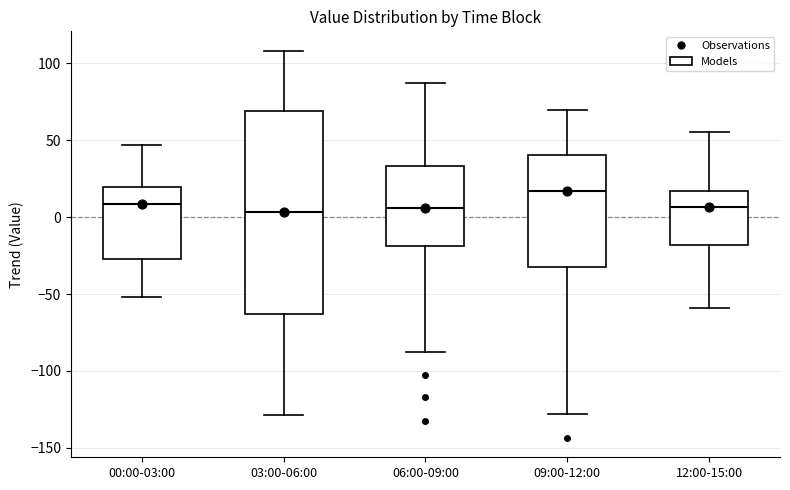

Reading left to right, read every box against the y-axis: the position of its median line, the range the box covers, and the ends of its whiskers. The values are not printed on the chart, so give them approximately, as read against the axis.

00:00-03:00: median 10, box -25 to 20, whiskers -50 to 45
03:00-06:00: median 5, box -65 to 70, whiskers -130 to 110
06:00-09:00: median 5, box -20 to 35, whiskers -90 to 85
09:00-12:00: median 15, box -30 to 40, whiskers -130 to 70
12:00-15:00: median 5, box -20 to 15, whiskers -60 to 55